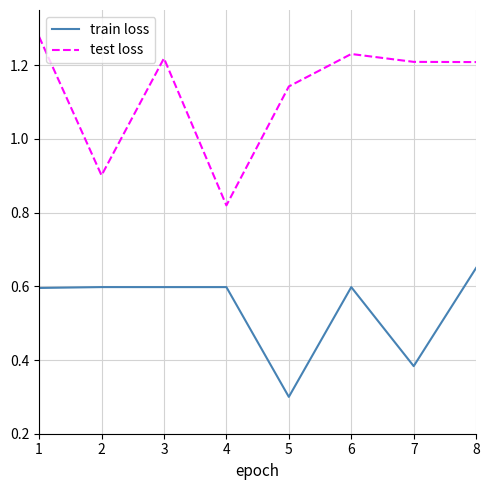

How many categories are shown in the chart?

8